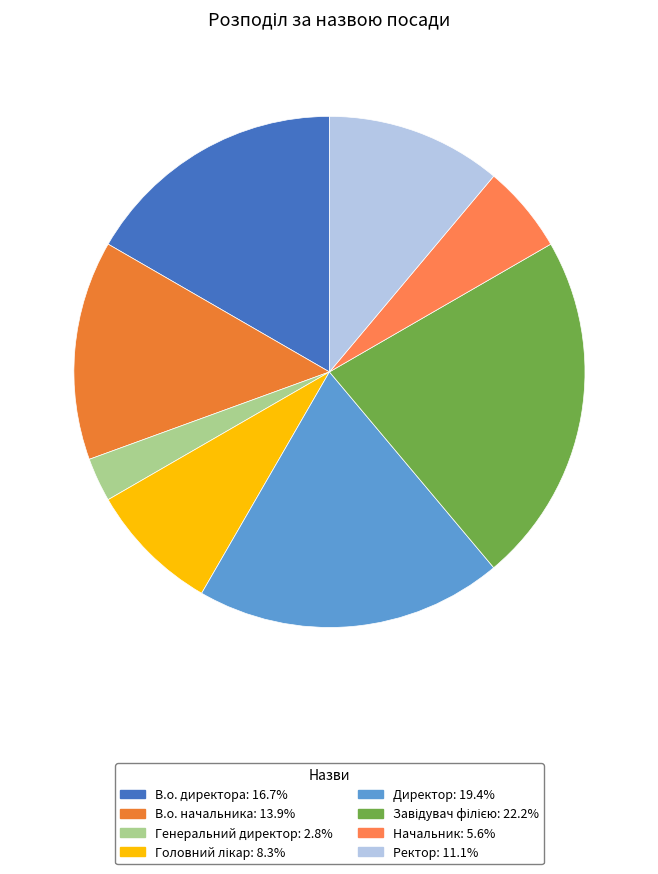

To the nearest percent, what is the difference between the Генеральний директор and В.о. директора slice percentages?

14%